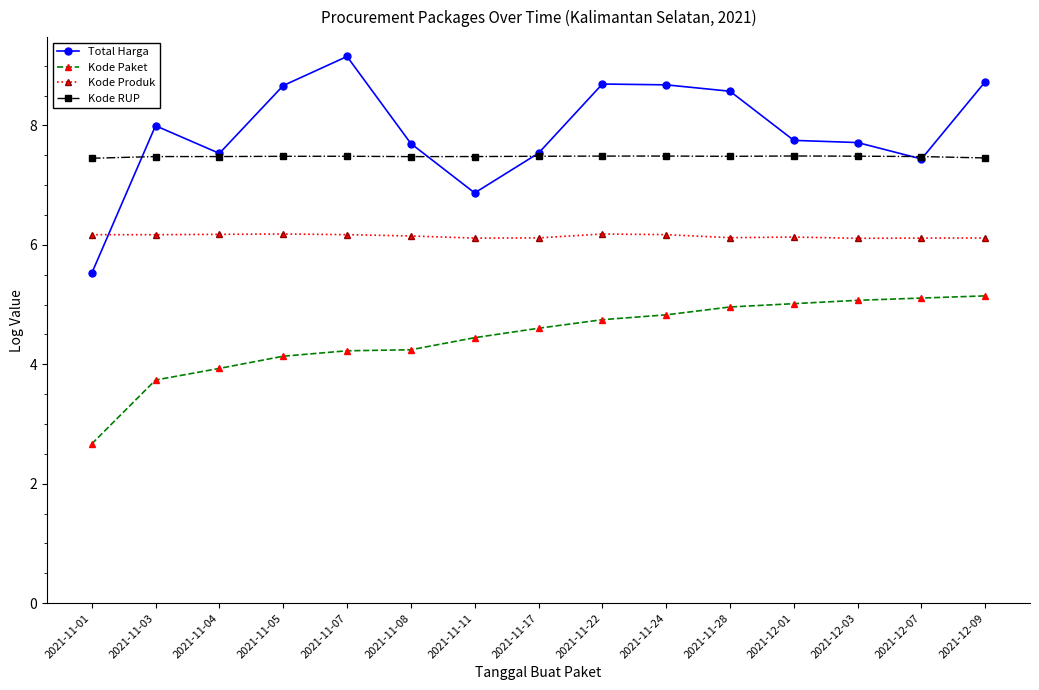

Which series changed the most between 2021-11-01 and 2021-12-07?

Kode Paket